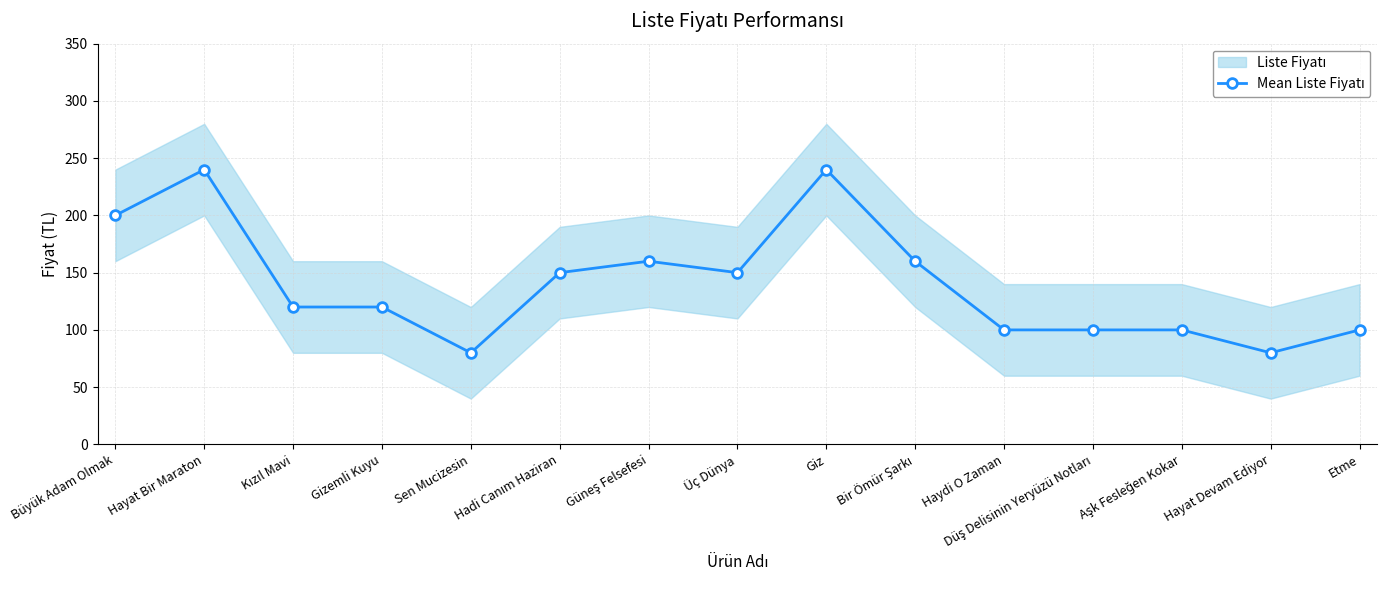

Reading left to right, what are all the values shown in this chart?

200	240	120	120	80	150	160	150	240	160	100	100	100	80	100